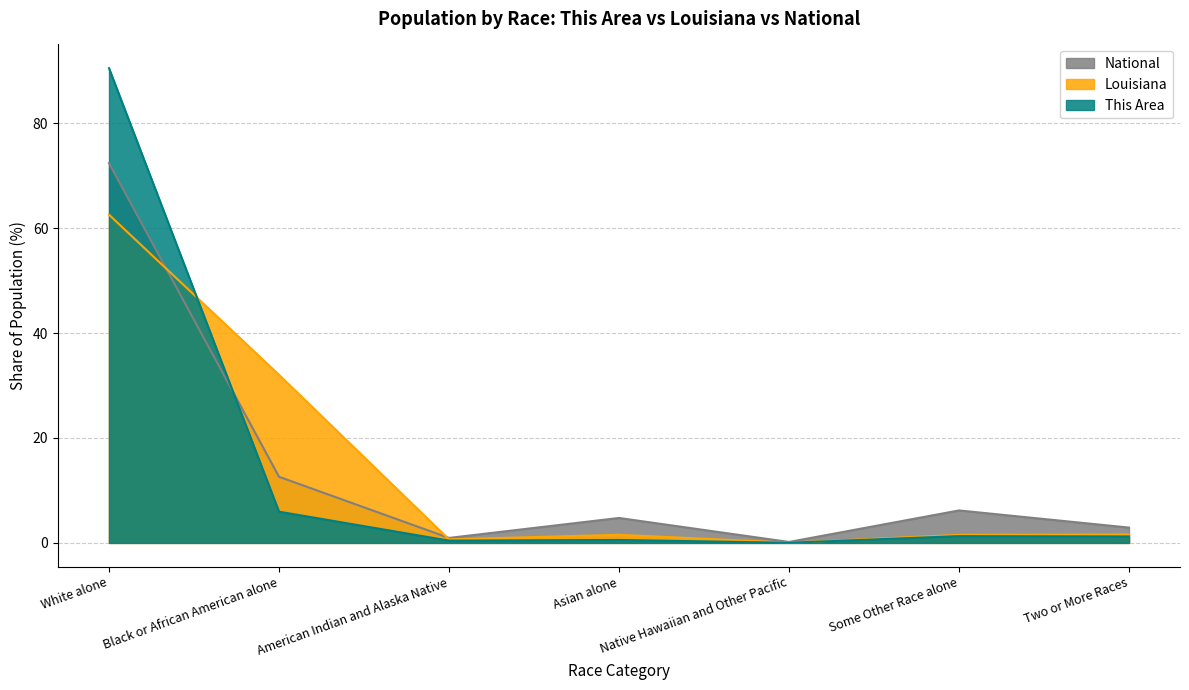

Reading right to left, what are all the values shown in this chart?

This Area: Two or More Races=1.2	Some Other Race alone=1.3	Native Hawaiian and Other Pacific=0.0	Asian alone=0.6	American Indian and Alaska Native=0.4	Black or African American alone=6.0	White alone=90.5
Louisiana: Two or More Races=1.6	Some Other Race alone=1.5	Native Hawaiian and Other Pacific=0.0	Asian alone=1.5	American Indian and Alaska Native=0.7	Black or African American alone=32.0	White alone=62.6
National: Two or More Races=2.9	Some Other Race alone=6.2	Native Hawaiian and Other Pacific=0.2	Asian alone=4.8	American Indian and Alaska Native=0.9	Black or African American alone=12.6	White alone=72.4